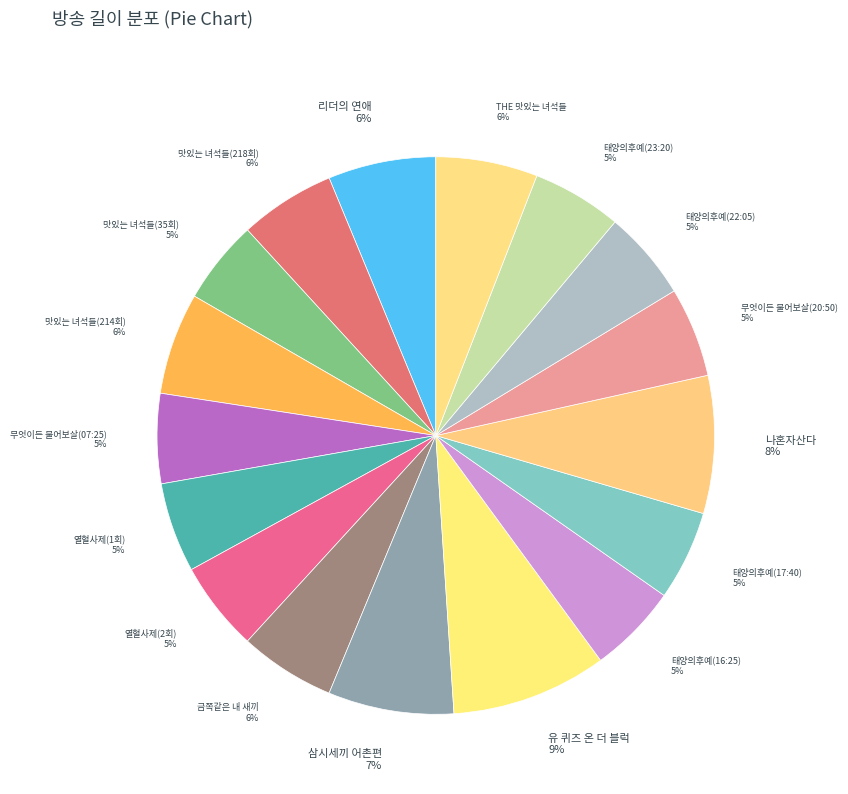

Count the number of slices in the pie.

17